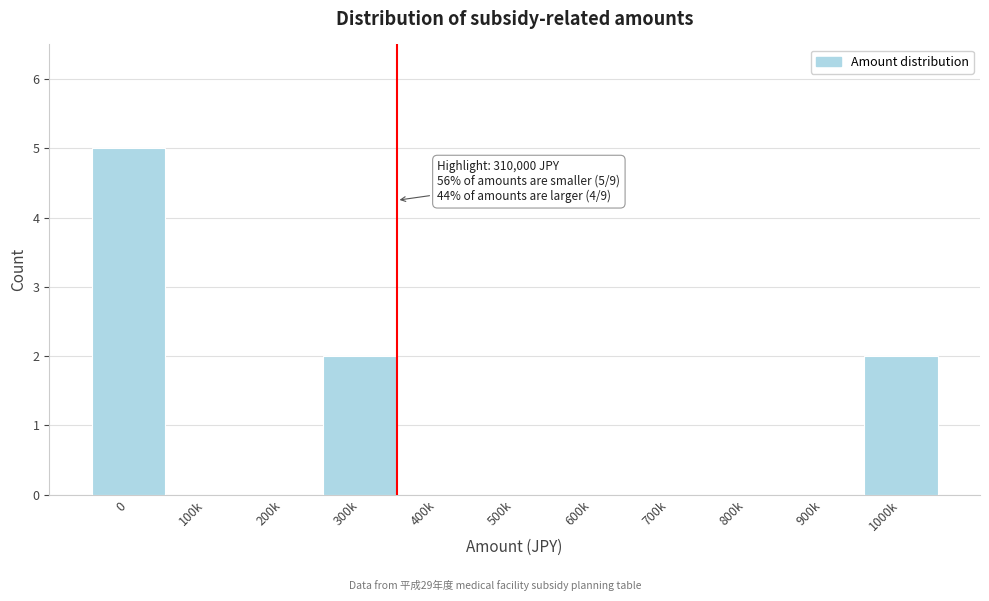

Reading left to right, extract all data points from this chart.

0=5	100k=0	200k=0	300k=2	400k=0	500k=0	600k=0	700k=0	800k=0	900k=0	1000k=2